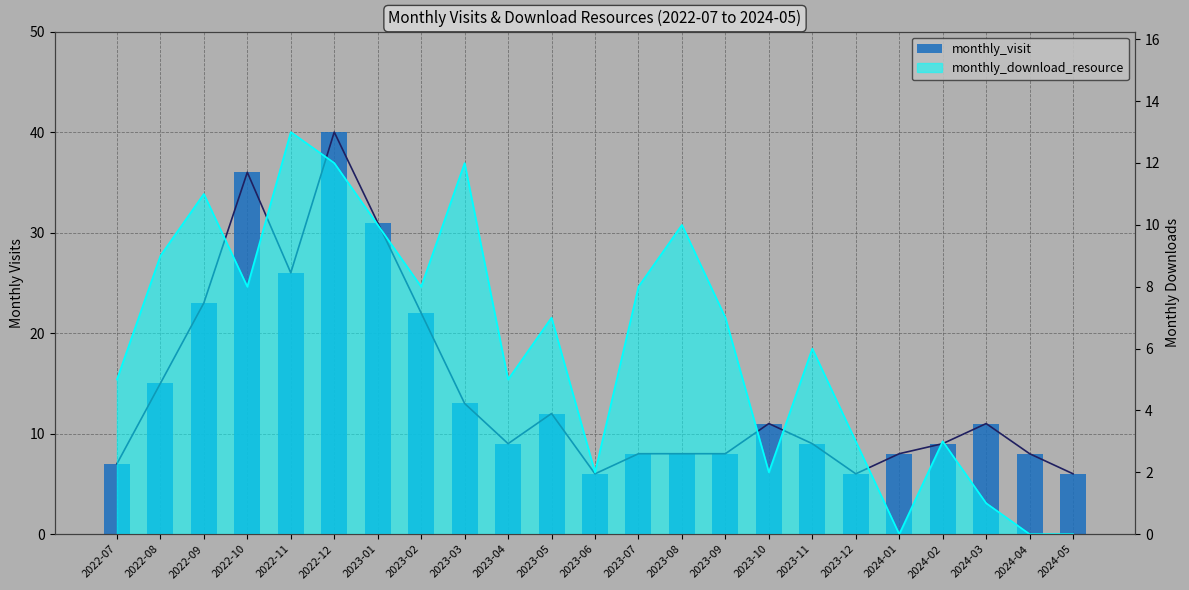

Reading left to right, extract all data points from this chart.

2022-07=7	2022-08=15	2022-09=23	2022-10=36	2022-11=26	2022-12=40	2023-01=31	2023-02=22	2023-03=13	2023-04=9	2023-05=12	2023-06=6	2023-07=8	2023-08=8	2023-09=8	2023-10=11	2023-11=9	2023-12=6	2024-01=8	2024-02=9	2024-03=11	2024-04=8	2024-05=6